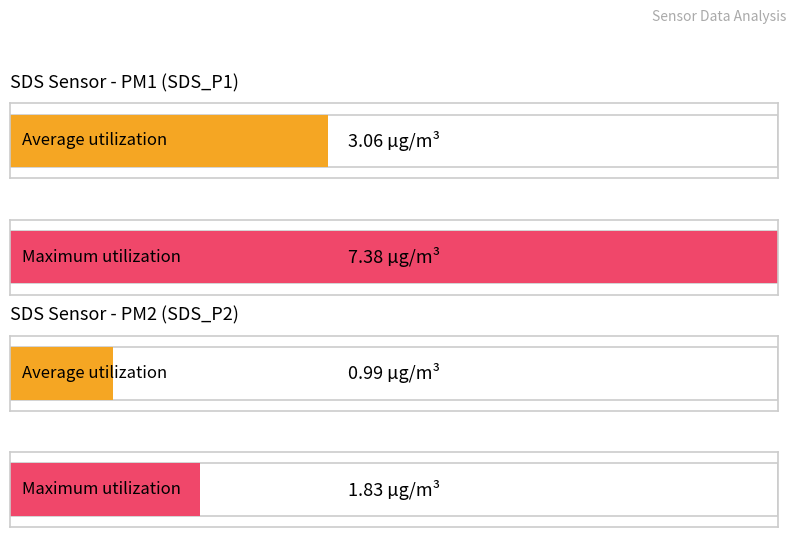

List the series in order of their peak value, lowest first.

SDS_P2, SDS_P1